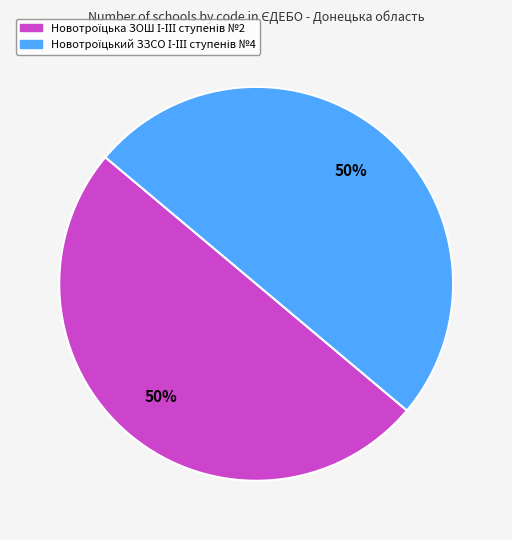

To the nearest percent, what is the average slice percentage?

50%